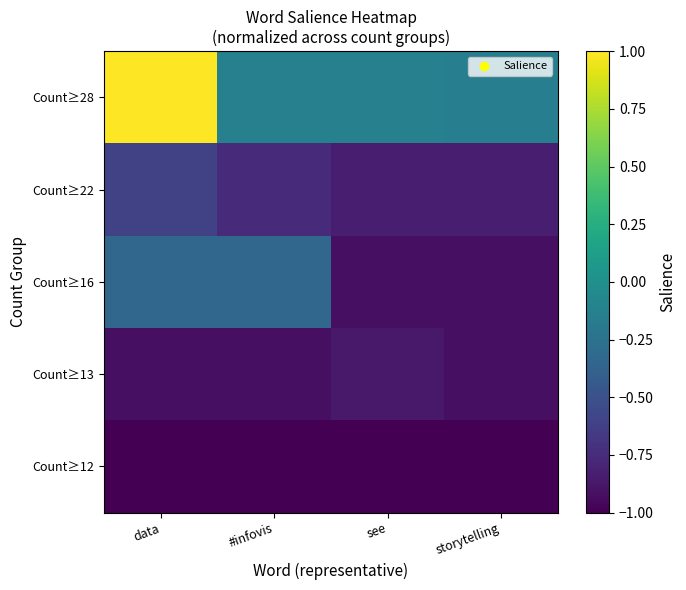

What is the spread (max minus min) of values at data?

2.0